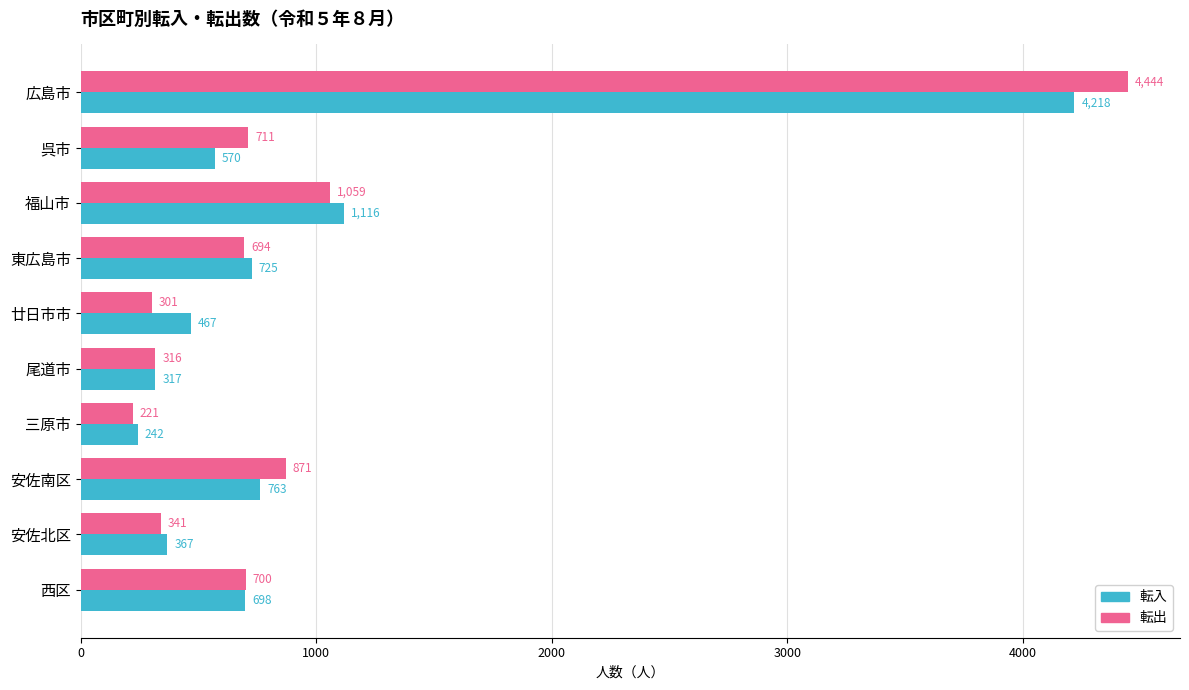

List the labels in order of 転入 value, smallest first.

三原市, 尾道市, 安佐北区, 廿日市市, 呉市, 西区, 東広島市, 安佐南区, 福山市, 広島市